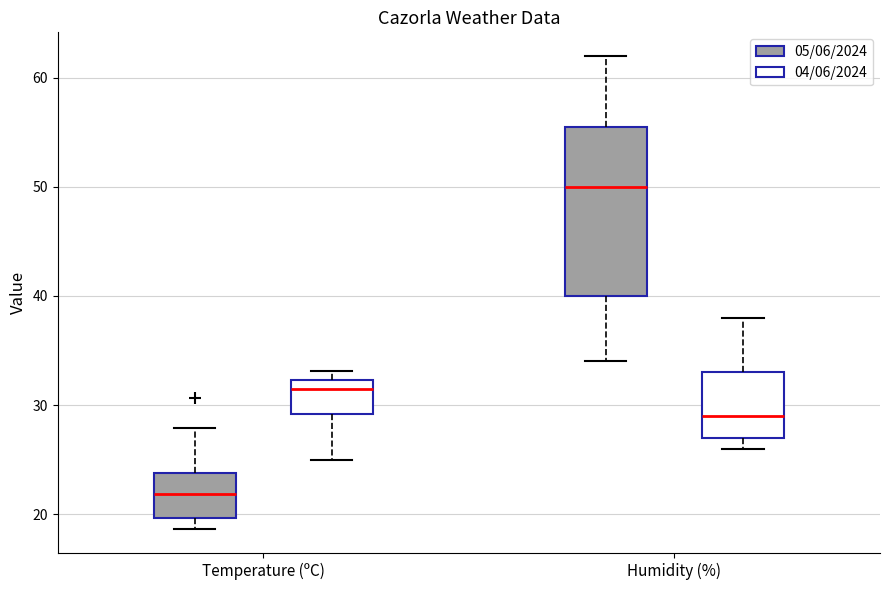

Where is the lower edge of the box for Temperature (ºC) (04/06/2024) on the y-axis? The values are not printed on the chart, so give them approximately, as read against the axis.

29